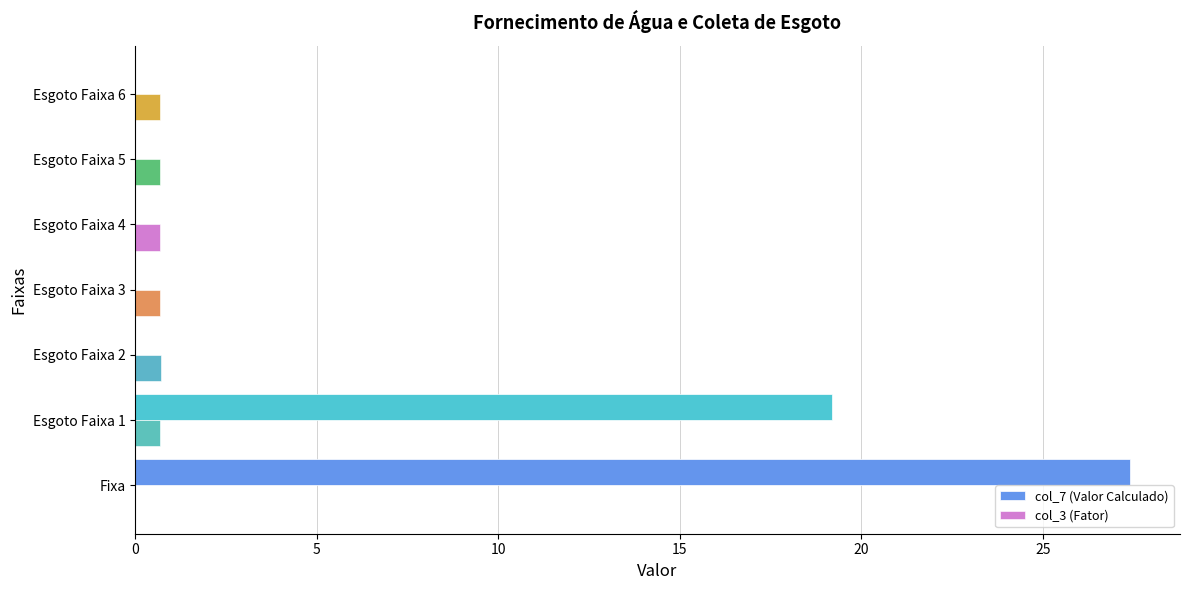

How many categories are shown in the chart?

7